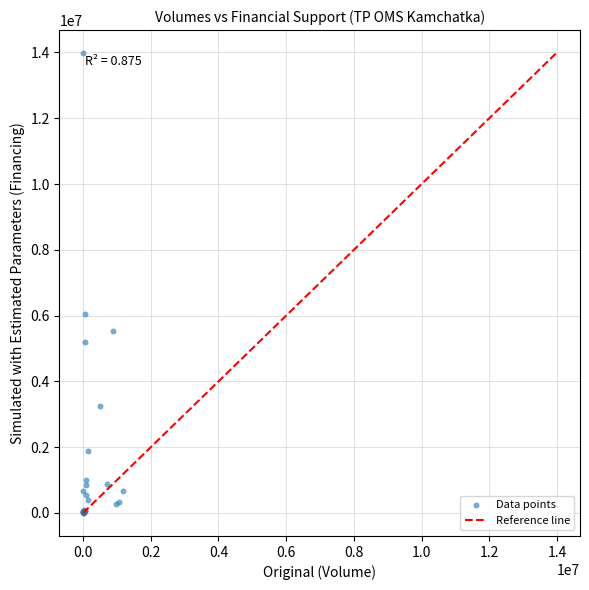

What Y value in the scatter plot is closest to 6990758?

6060691.0